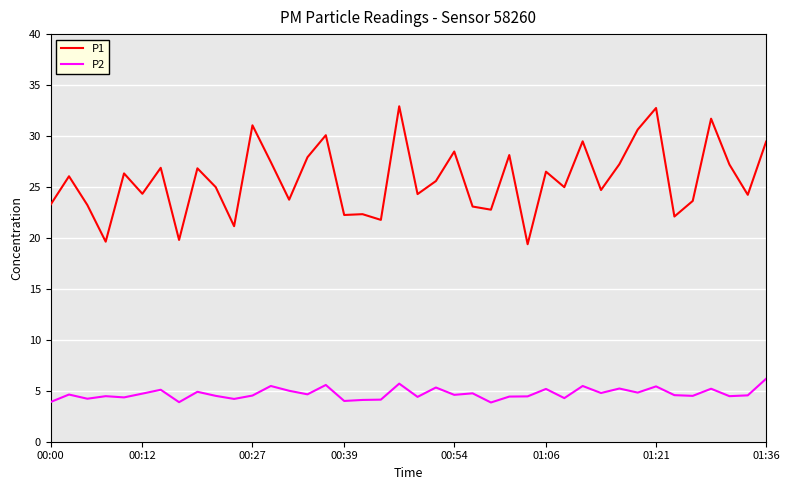

Which series has the widest spread of values?

P1